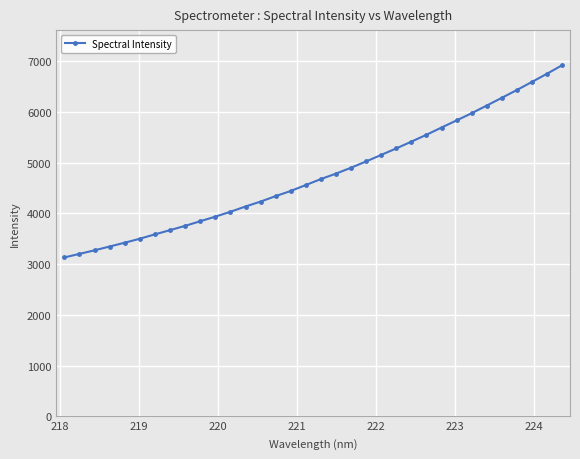

True or false: the data has more than 2 interior local peaks.

False